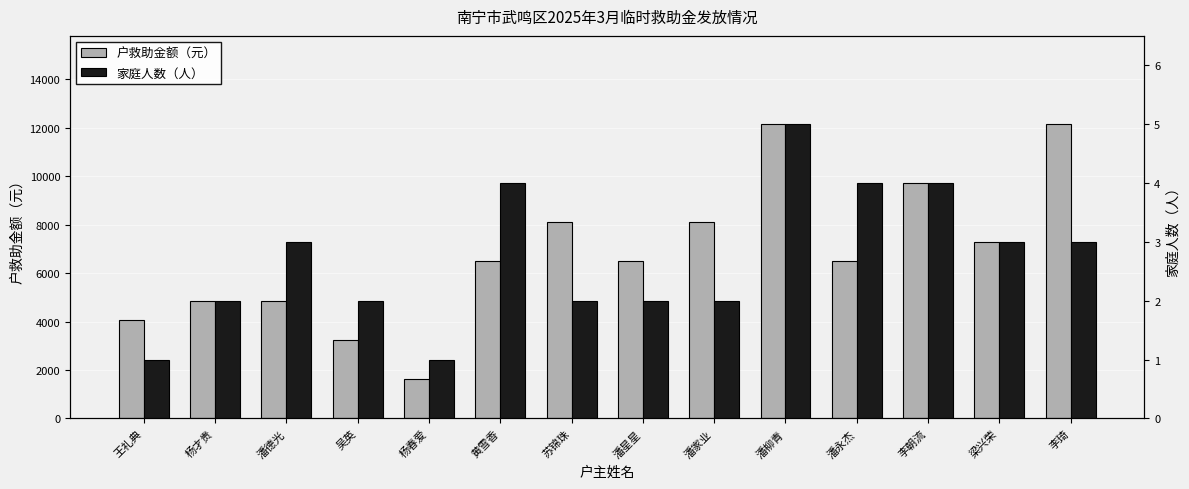

True or false: 家庭人数（人） has a value of 2 at 李琦.

False